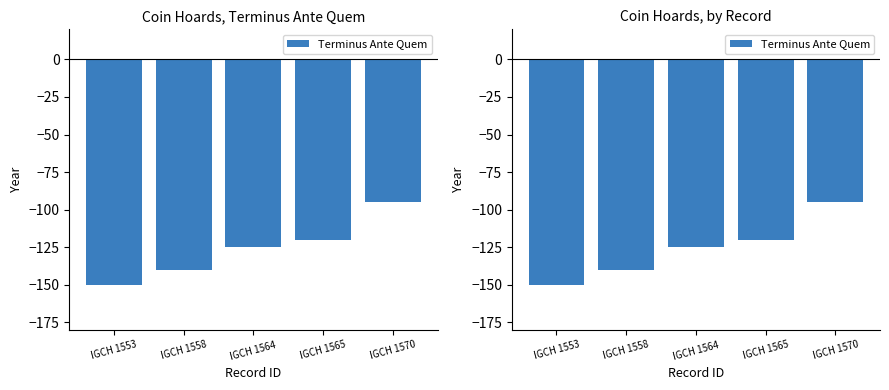

List the labels in order of value, largest first.

IGCH 1570, IGCH 1565, IGCH 1564, IGCH 1558, IGCH 1553